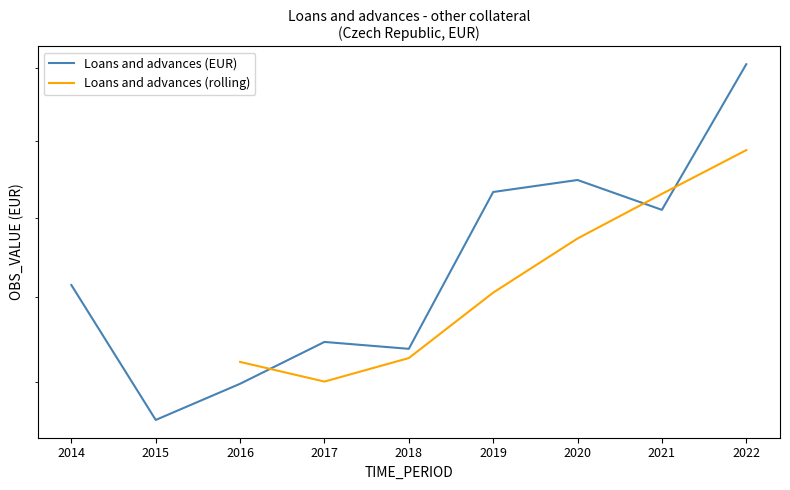

The chart shows a value of 20152672 at 2014. True or false?

True